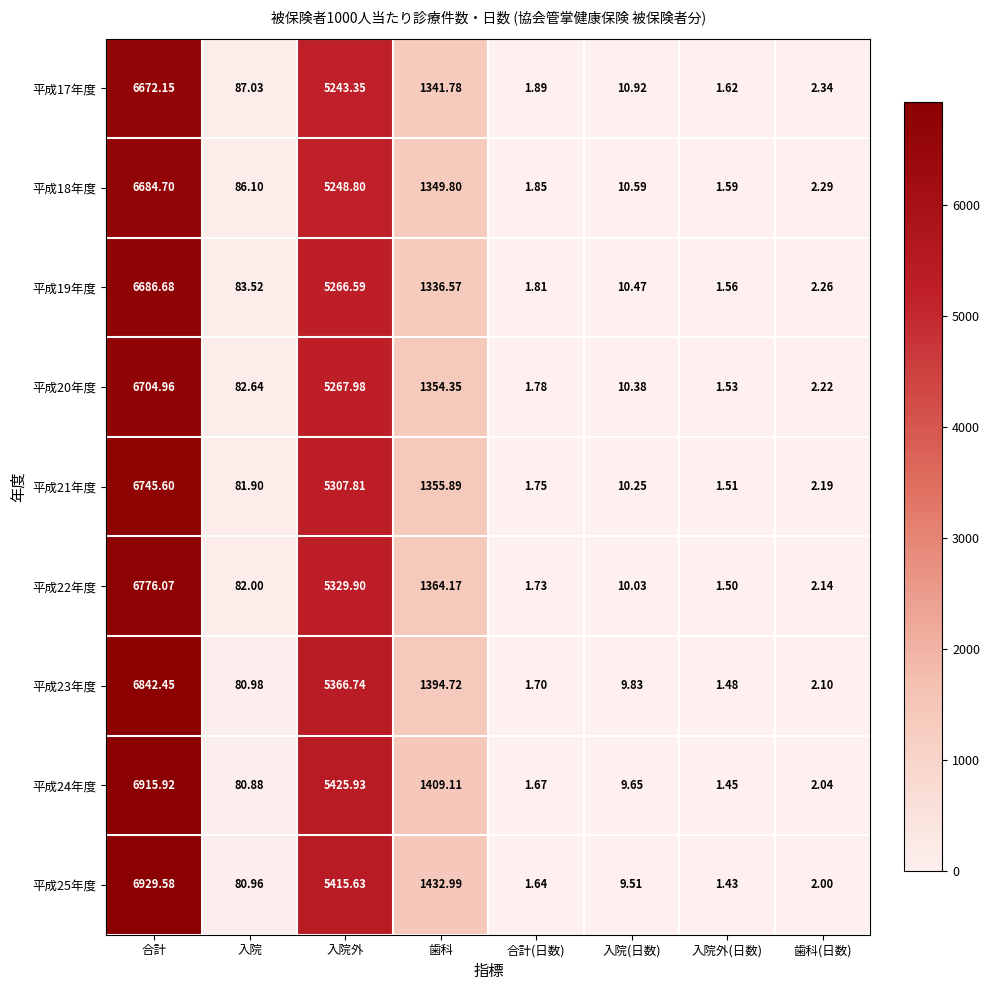

Rank the categories by 平成19年度 value from lowest to highest.

入院外(日数), 合計(日数), 歯科(日数), 入院(日数), 入院, 歯科, 入院外, 合計